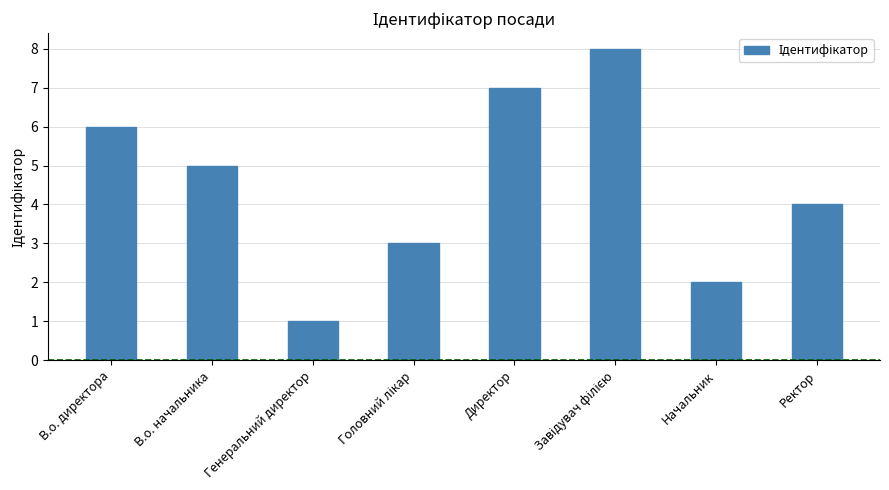

What is the sum of all values?

36